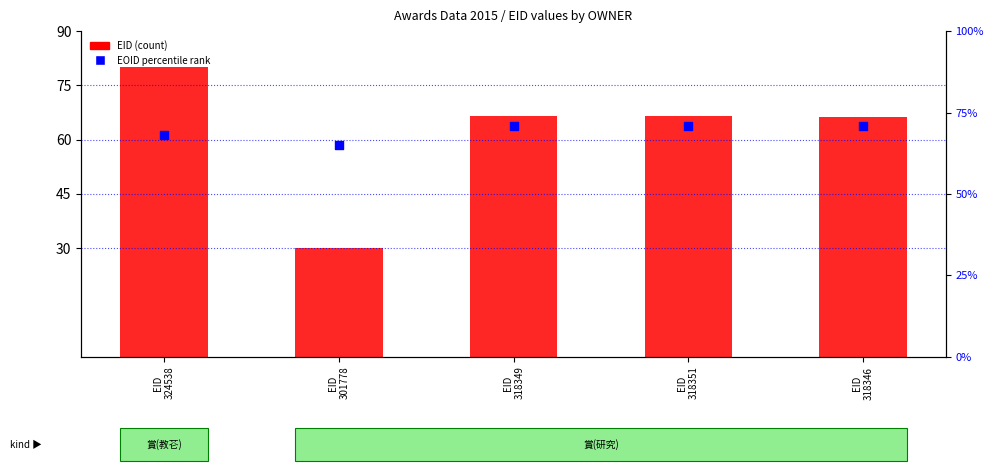

At how many categories does at least one series exceed 36?

5